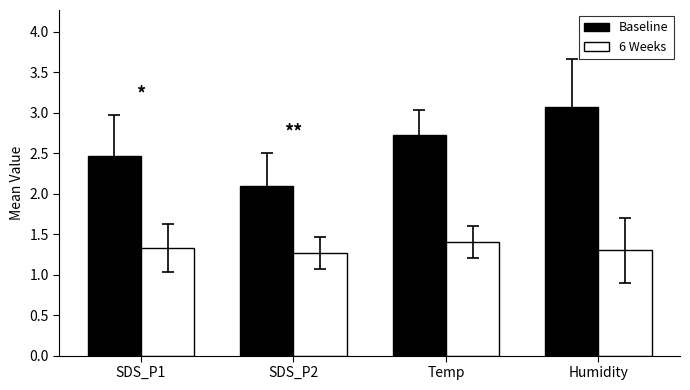

What position from the left is SDS_P2?

2